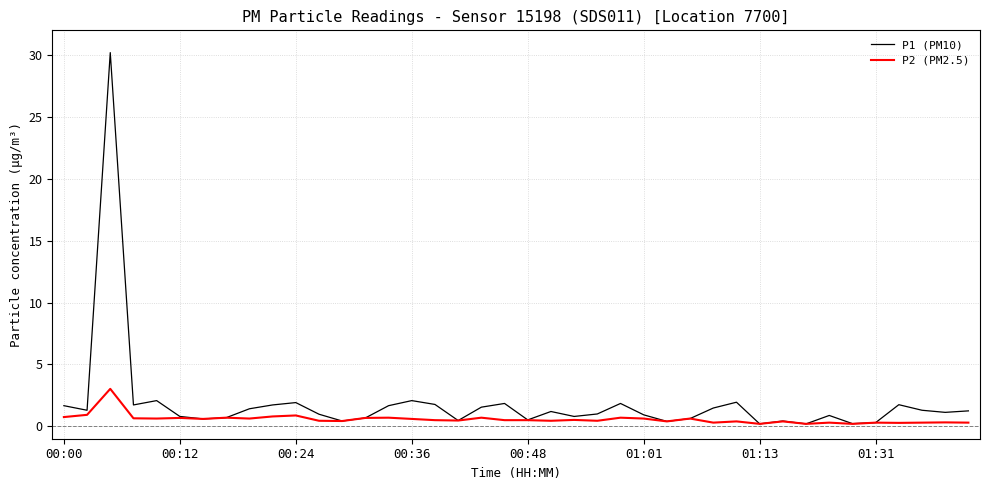

Which series has the largest range (max minus min)?

P1 (PM10)